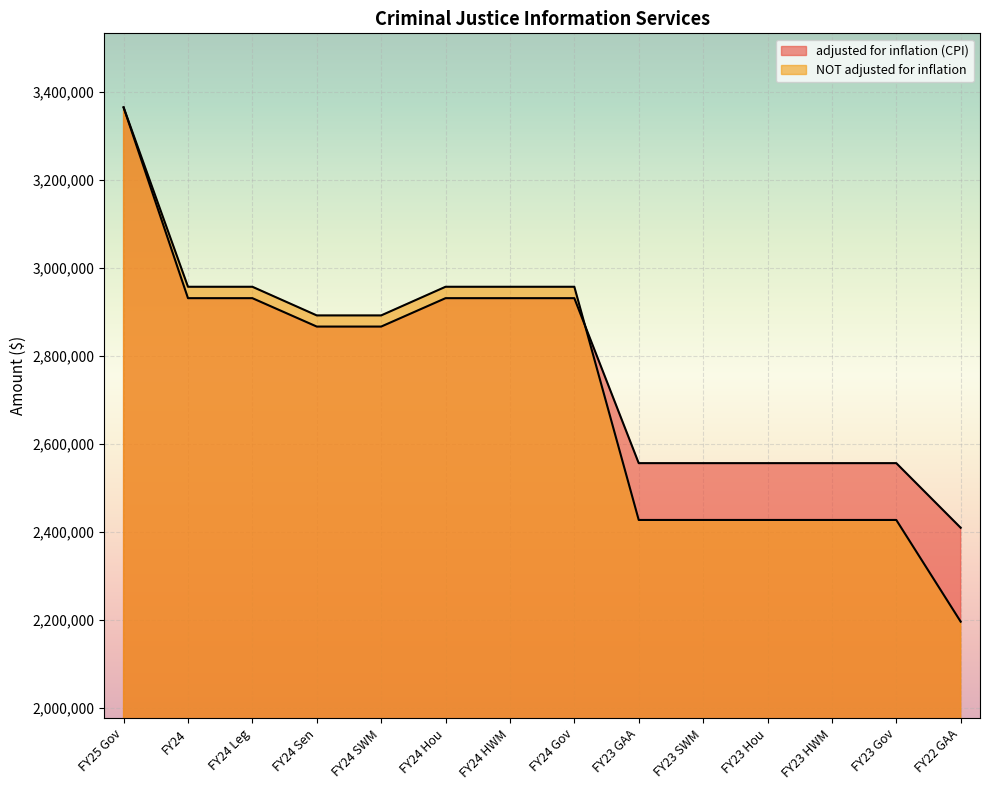

What are all the series names shown in the legend?

adjusted for inflation (CPI), NOT adjusted for inflation